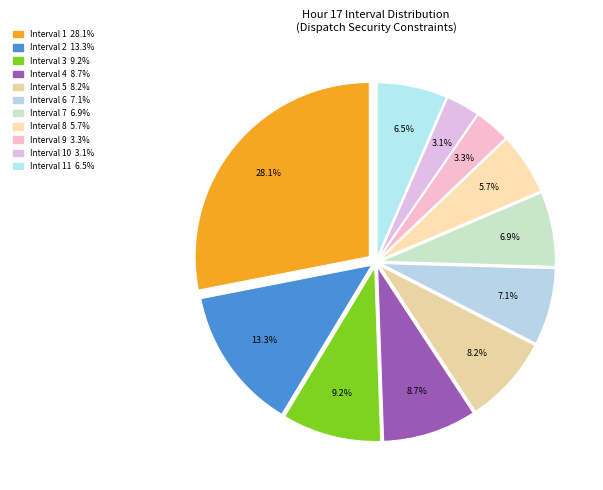

How many slices are in this pie chart?

11